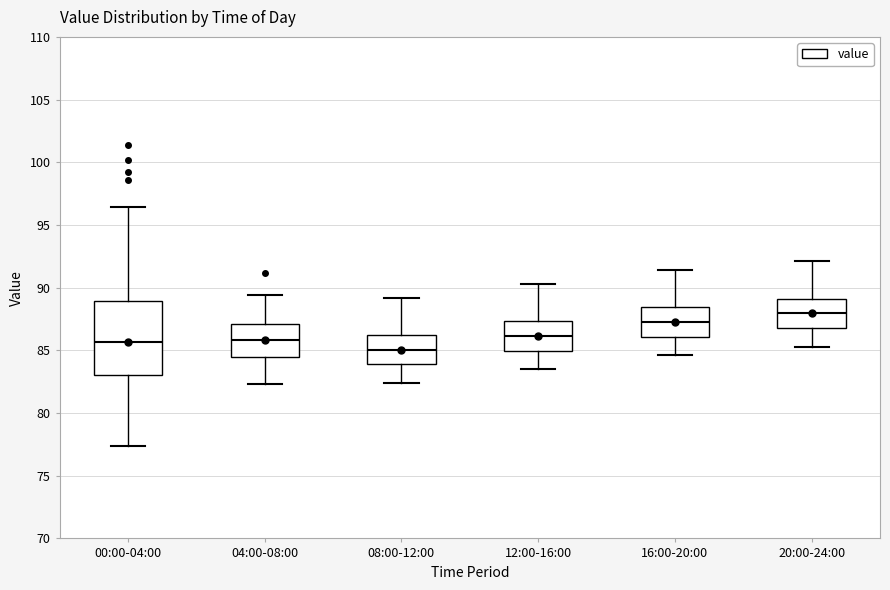

Which box is the tallest, from its lower edge to its upper edge?

00:00-04:00